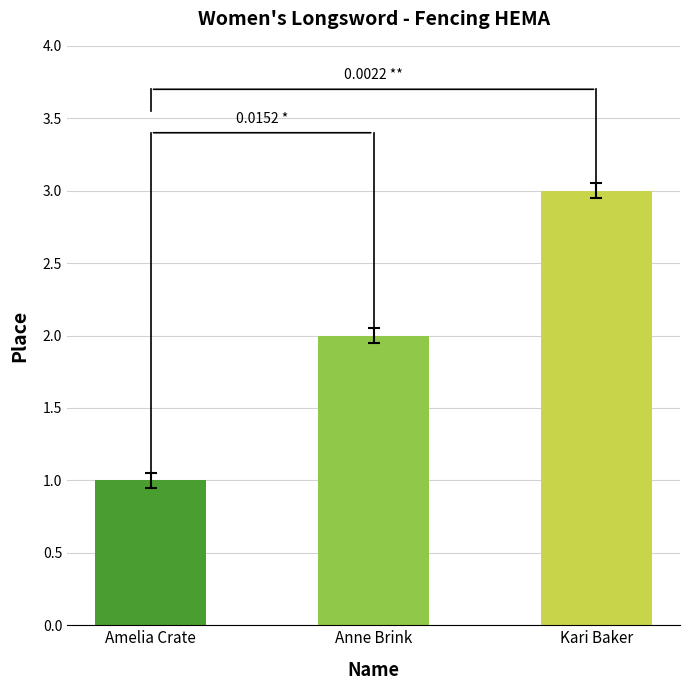

What is the smallest value displayed?

1